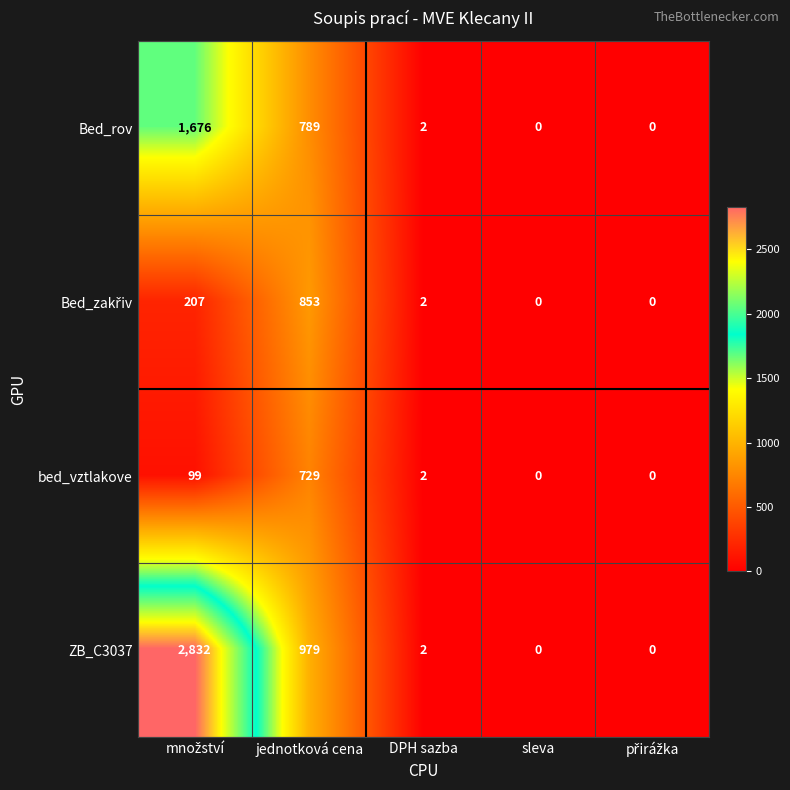

What is the difference between the second highest and minimum values in the ZB_C3037 series?

979